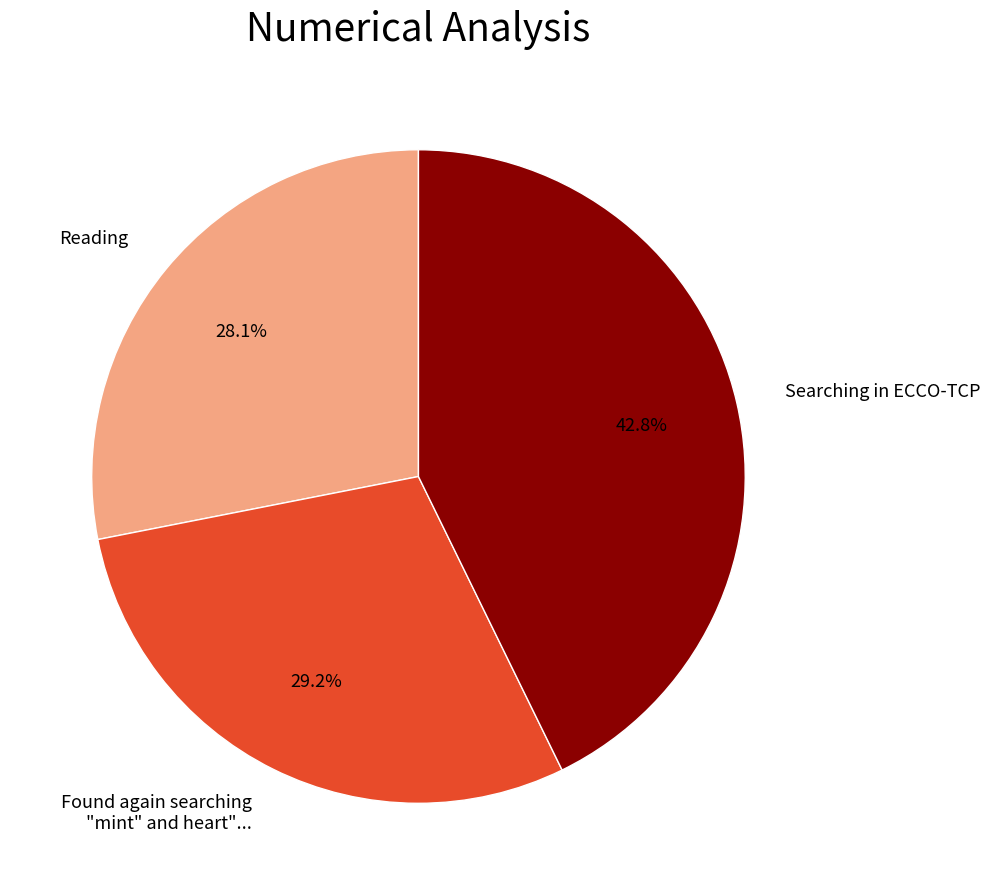

Is there a majority slice in this chart?

No